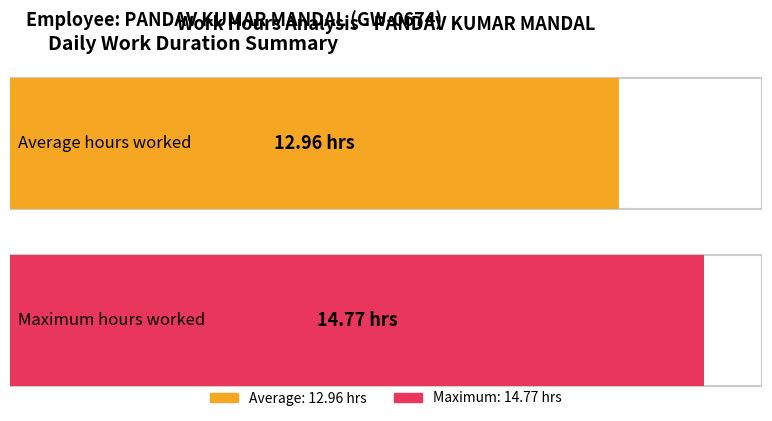

What is the maximum value shown in the chart?

14.8